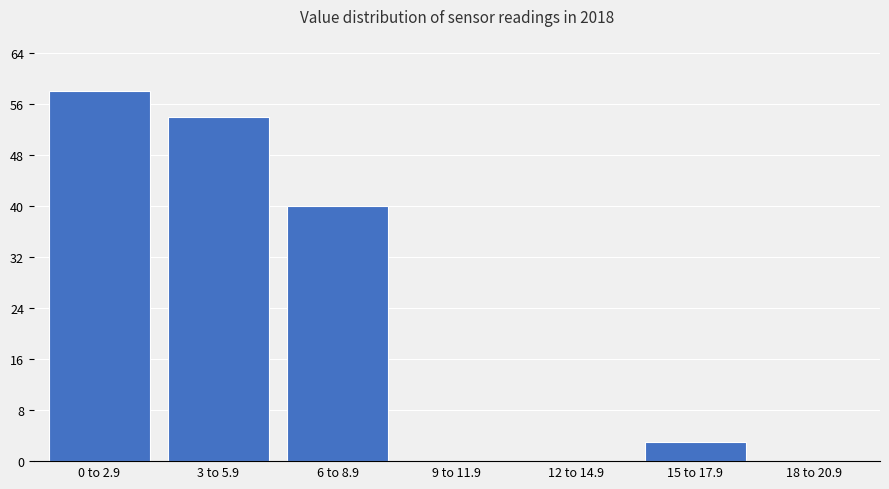

Reading left to right, what are all the values shown in this chart?

0 to 2.9=58	3 to 5.9=54	6 to 8.9=40	9 to 11.9=0	12 to 14.9=0	15 to 17.9=3	18 to 20.9=0